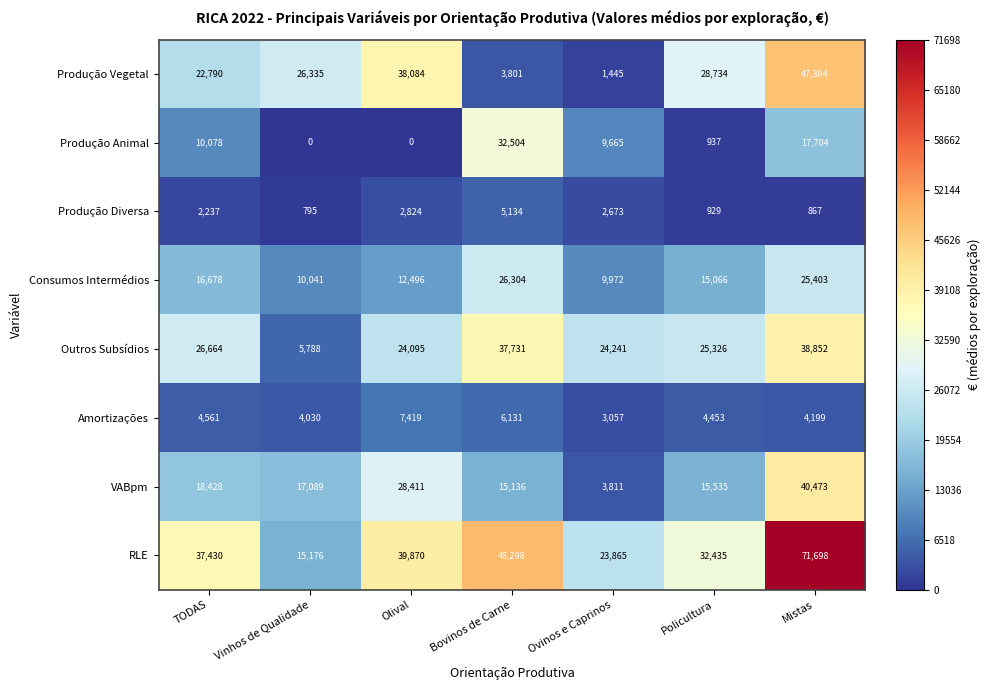

At how many categories does at least one series exceed 43633?

2